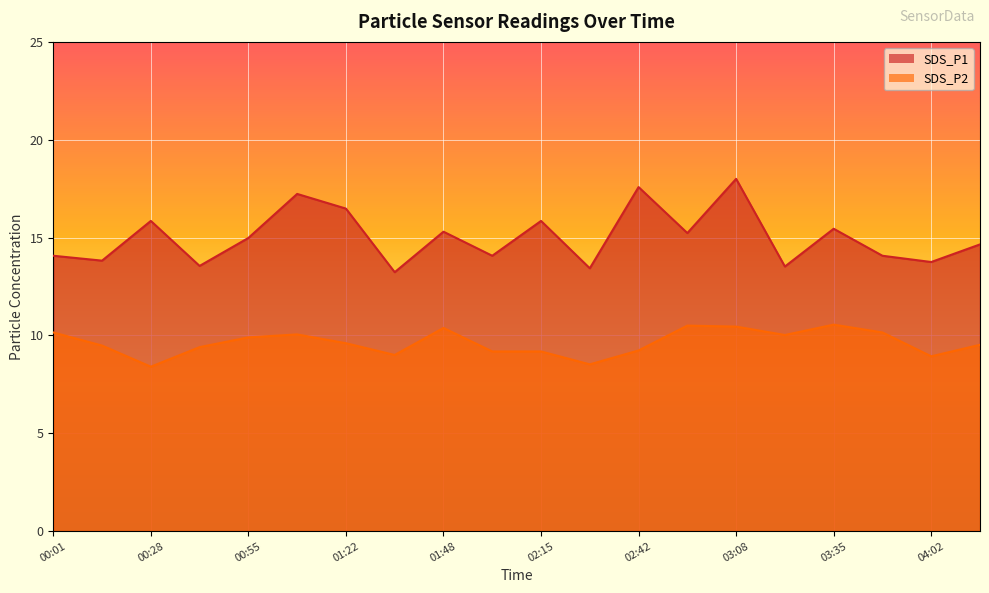

At 02:01, list the series in order from smallest to largest.

SDS_P2, SDS_P1